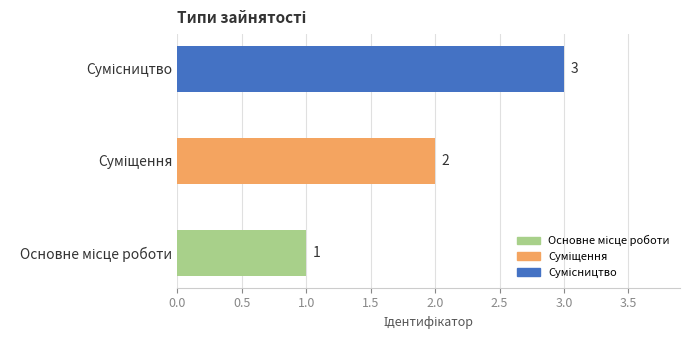

How many data points does each series have?

3